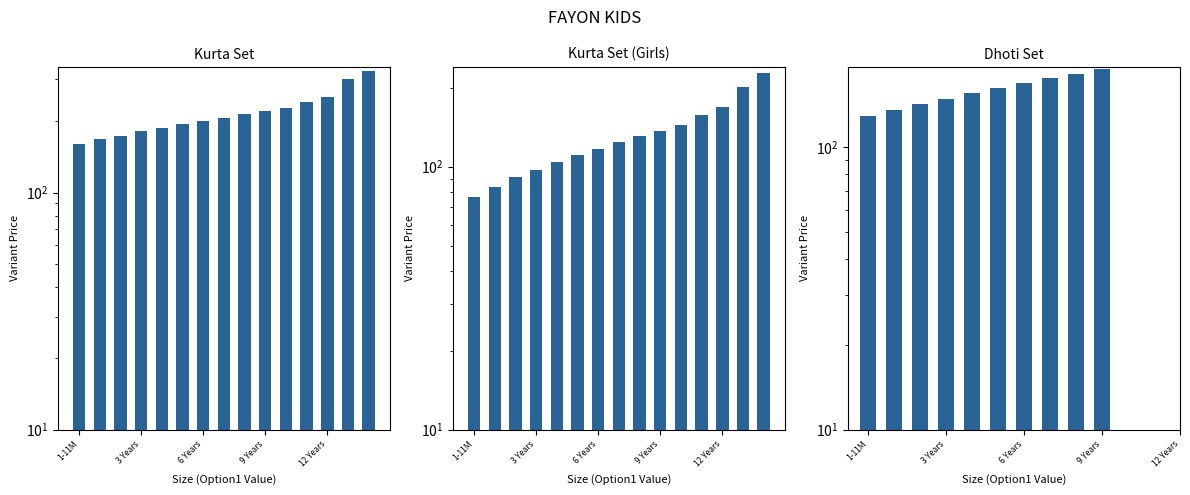

Is the value of Kurta Set (Girls) at 5 greater than the value of Dhoti Set at 6 Years?

No